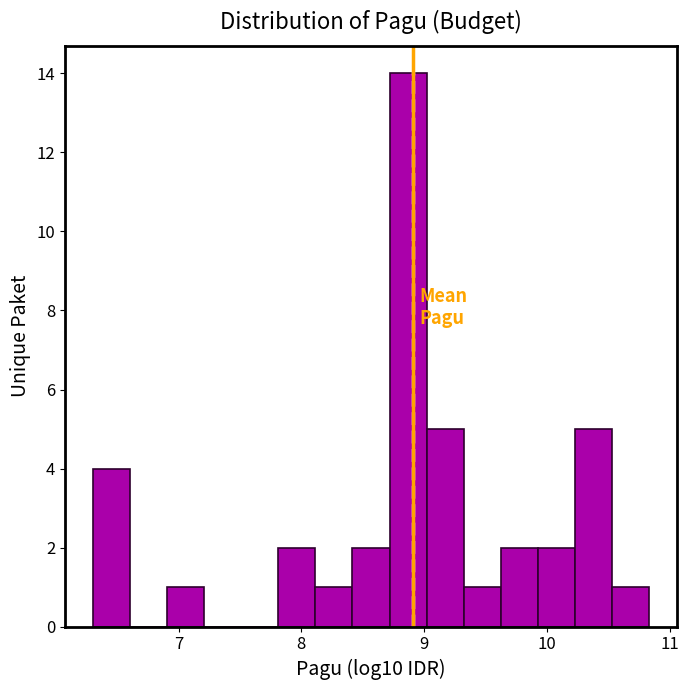

Read against the x-axis, roughly where is the centre of the tallest bar?

8.9